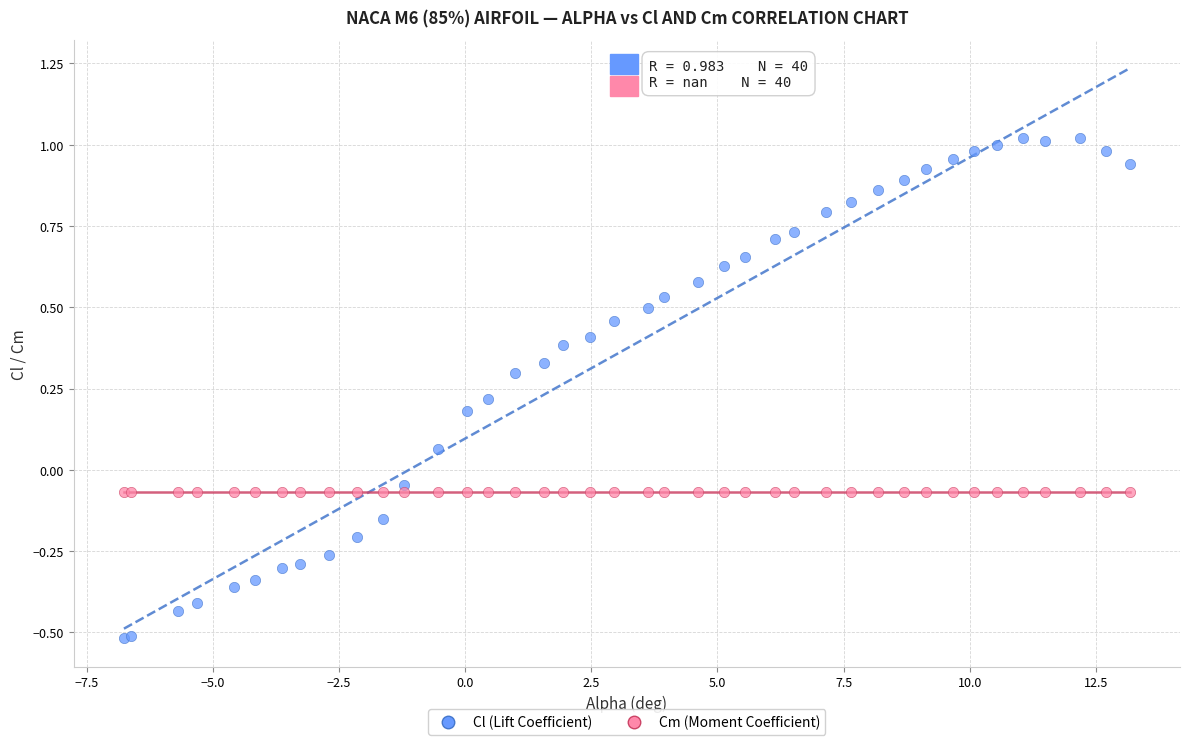

Which series contains the highest Y value?

Cl (Lift Coefficient)